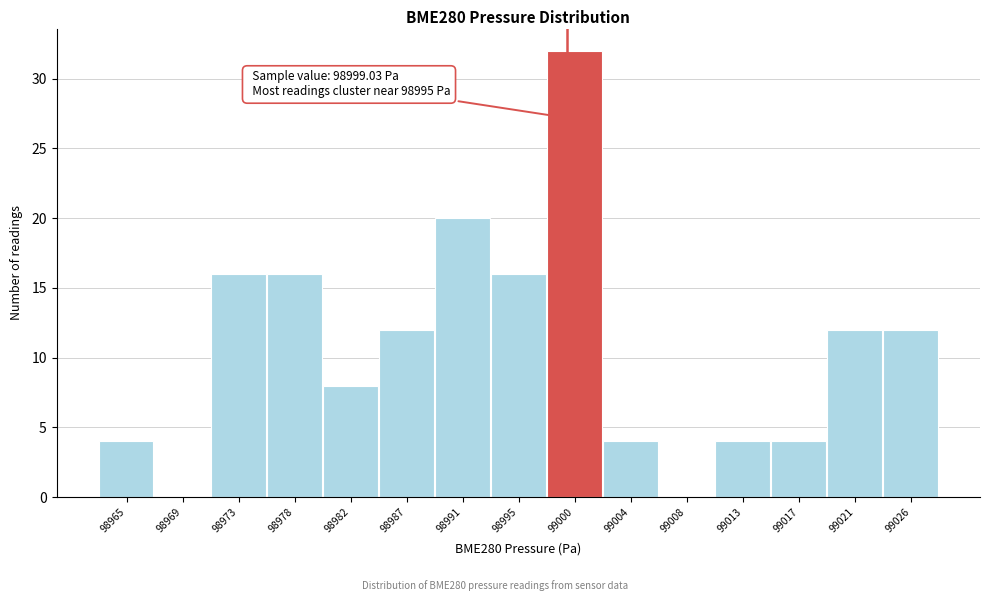

Which range on the x-axis has the tallest bar?

98997.5 to 99002.0